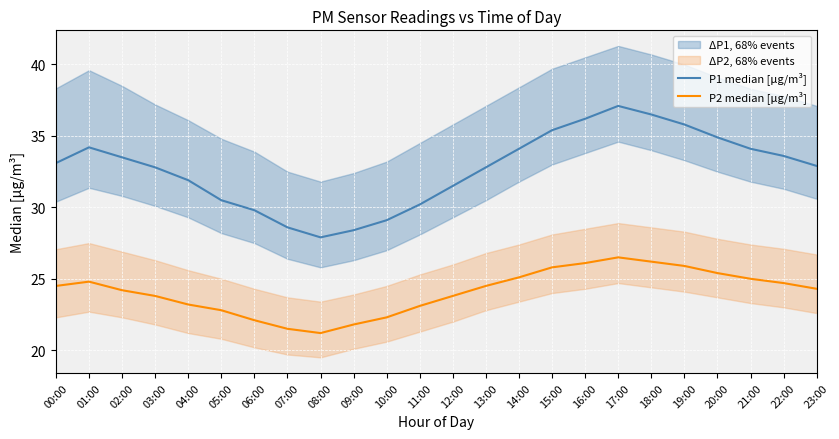

How many lines are shown in the chart?

2